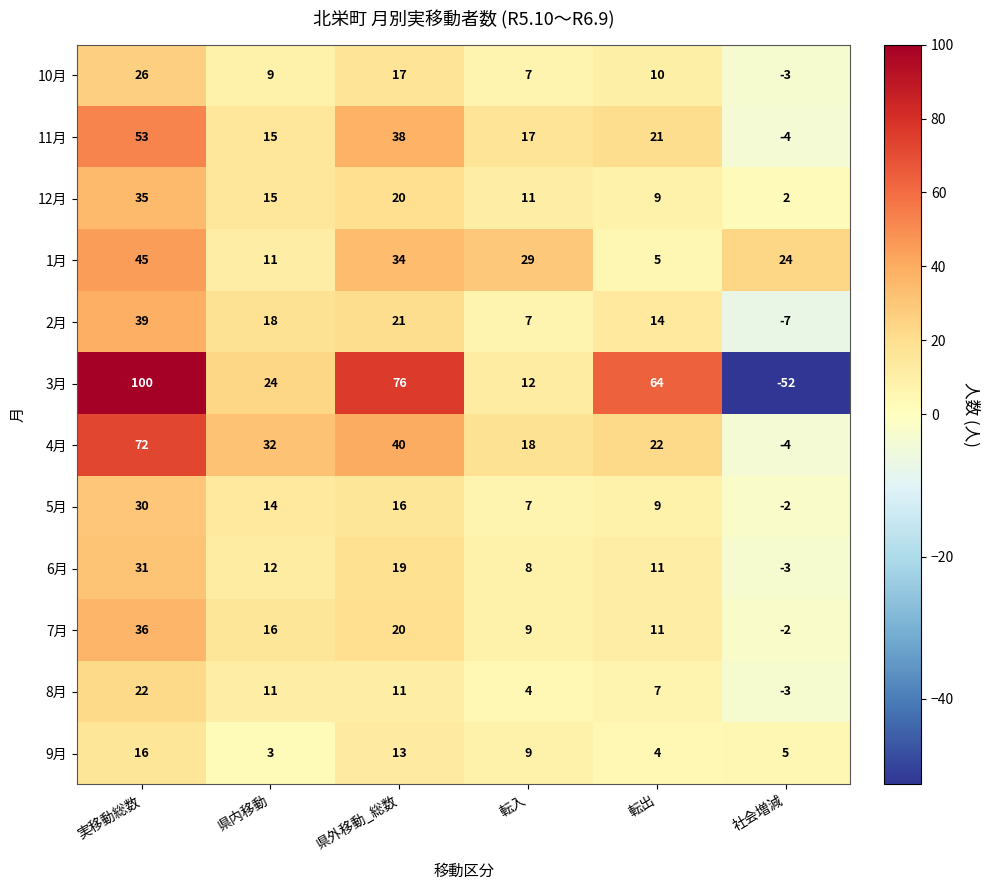

At which label does 6月 first exceed 12?

実移動総数